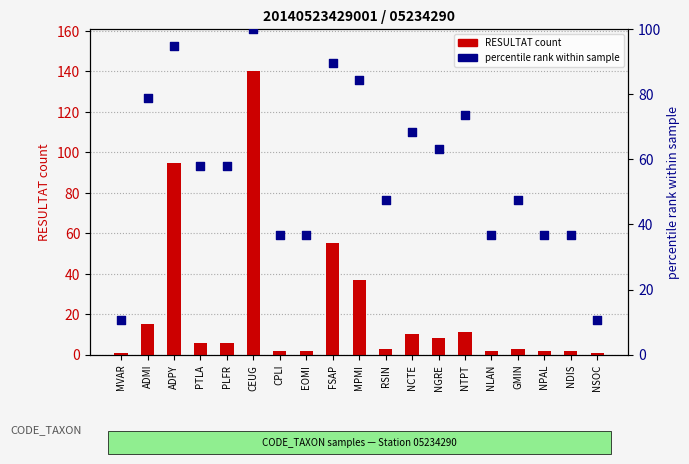

Which series has the widest spread of Y values?

RESULTAT count